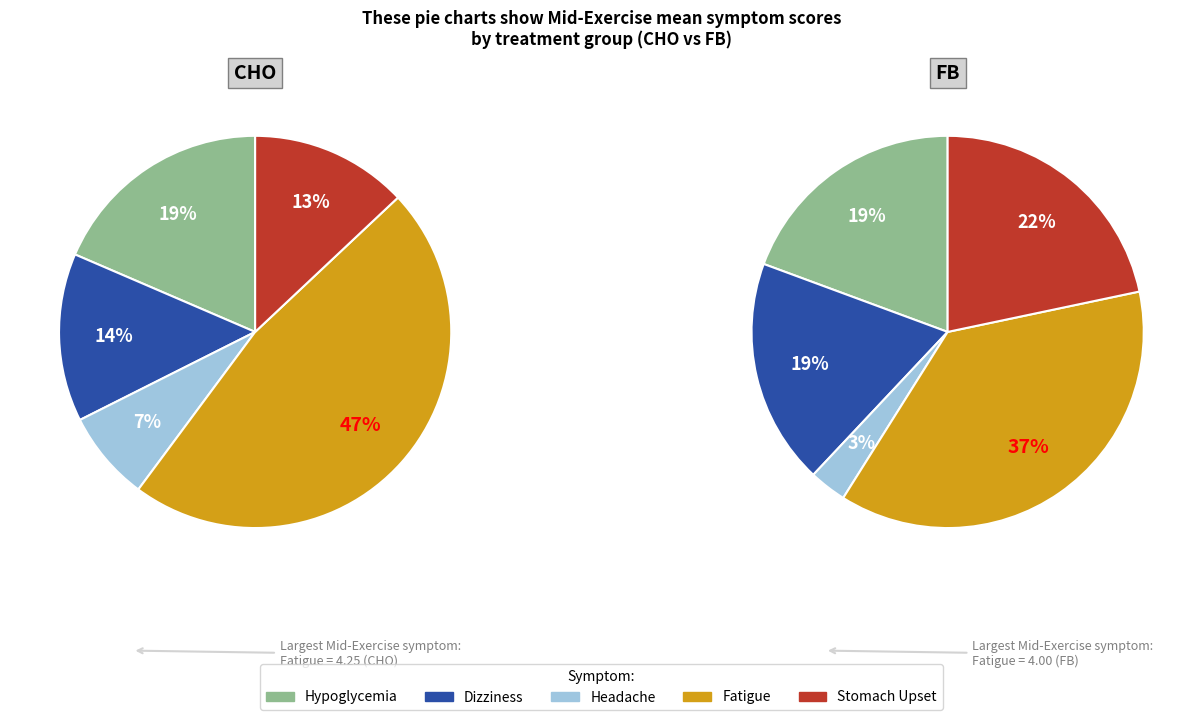

Is there a majority slice in this chart?

No